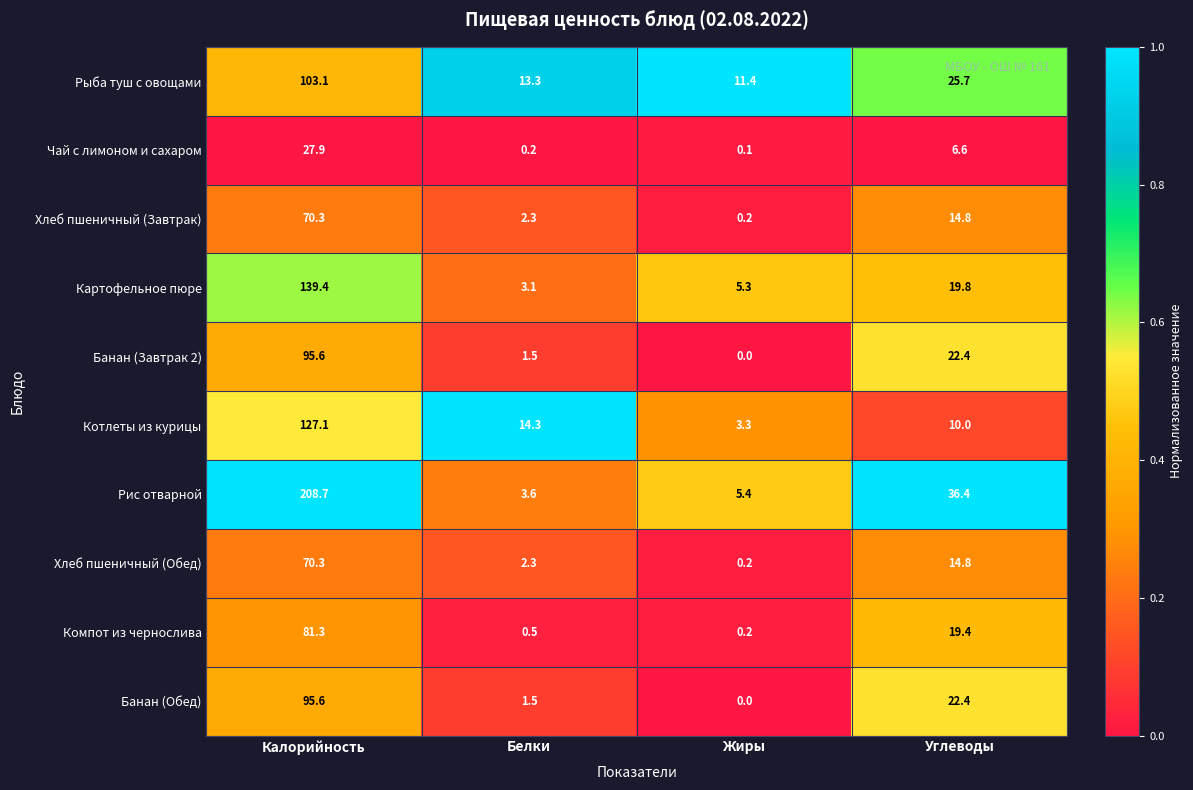

Which series changed the most between Жиры and Углеводы?

Рис отварной